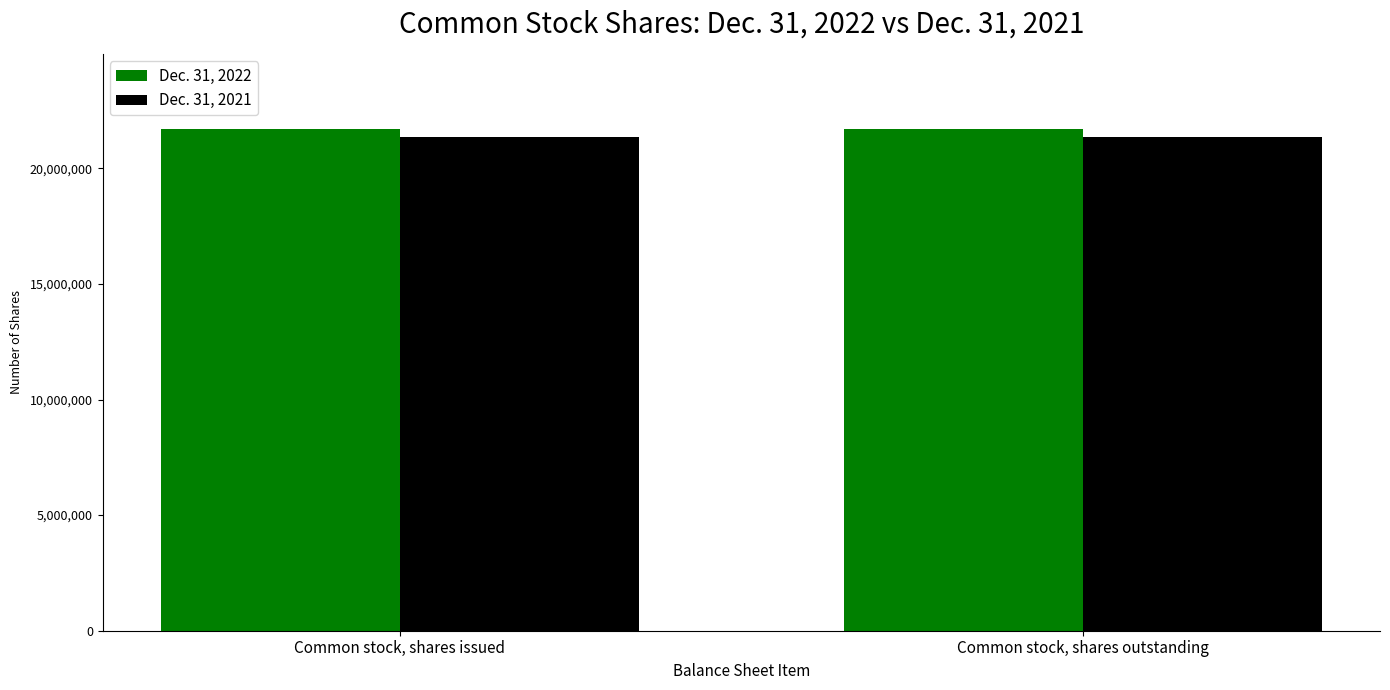

Reading left to right, what are all the values shown in this chart?

Dec. 31, 2022: Common stock, shares issued=21696433	Common stock, shares outstanding=21696433
Dec. 31, 2021: Common stock, shares issued=21357773	Common stock, shares outstanding=21357773